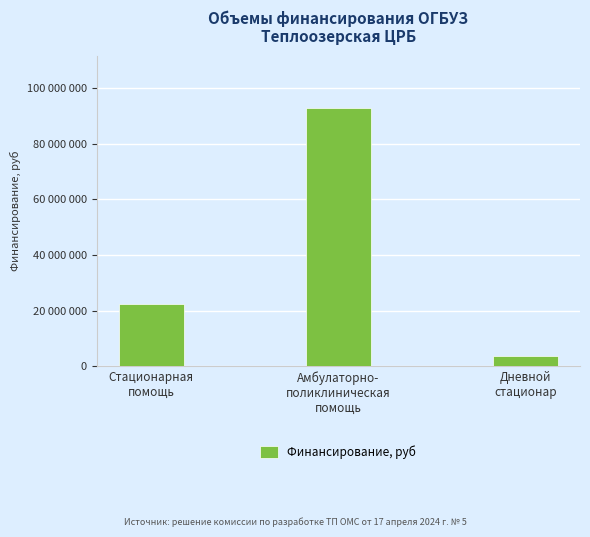

Are the bars horizontal?

No